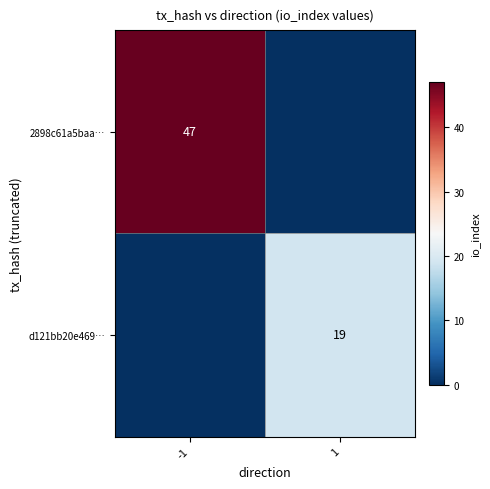

The d121bb20e469… series shows 27 at 1. True or false?

False